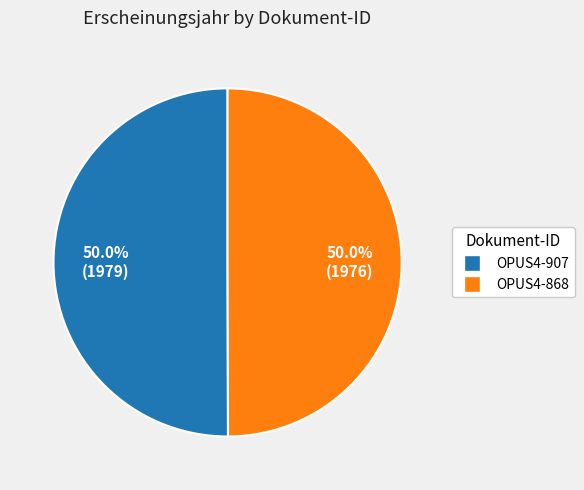

Is it true that OPUS4-868 is 63% of the pie?

False